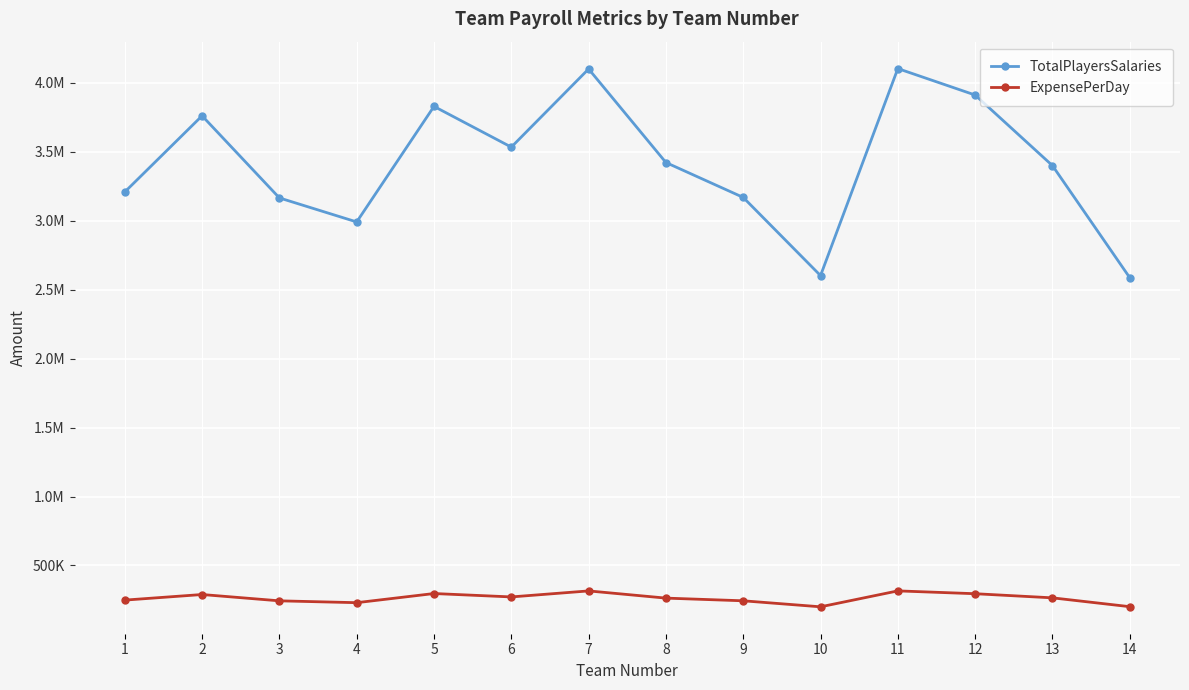

What are all the series names shown in the legend?

TotalPlayersSalaries, ExpensePerDay